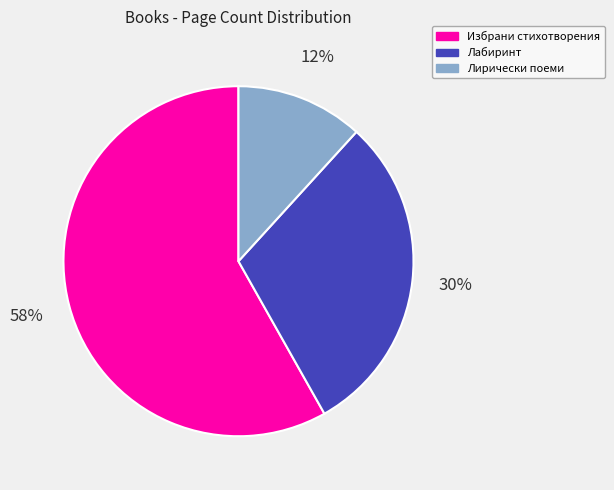

Does Лирически поеми represent more than half of the total?

No